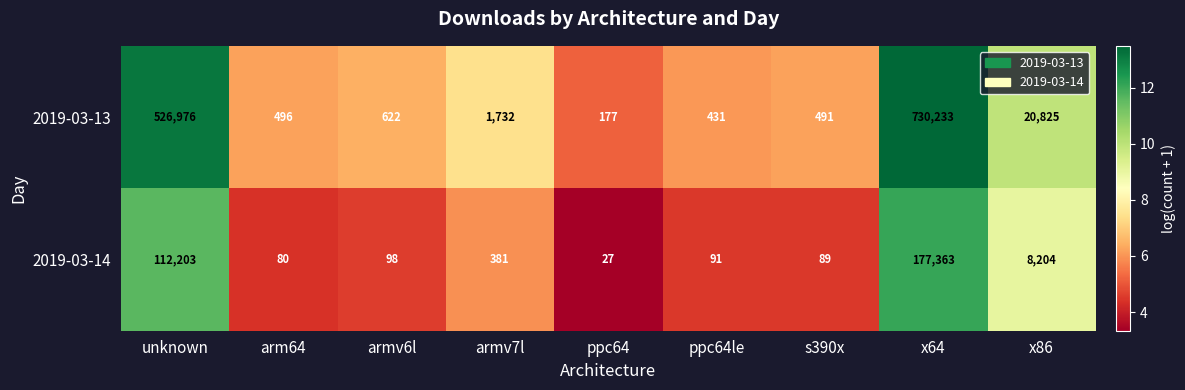

What is the smallest value displayed?

27